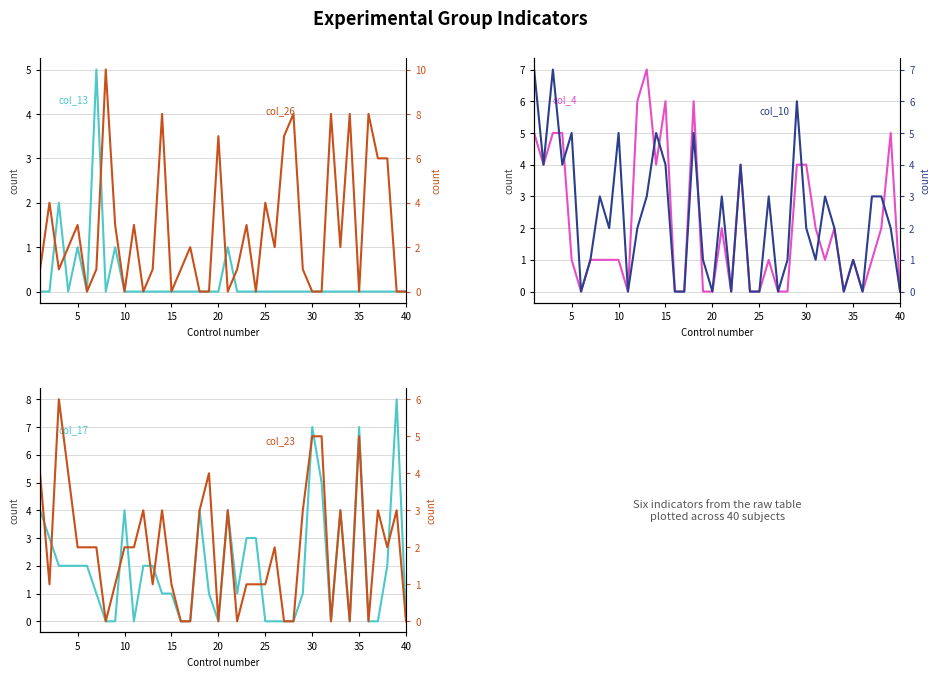

List the series in order of their peak value, highest first.

col_26 (CO_DEF_2), col_17 (RA_OF_2), col_4 (RA_OF_1), col_10 (DO_OF_1), col_23 (DO_OF_2), col_13 (DP_DEF_1)